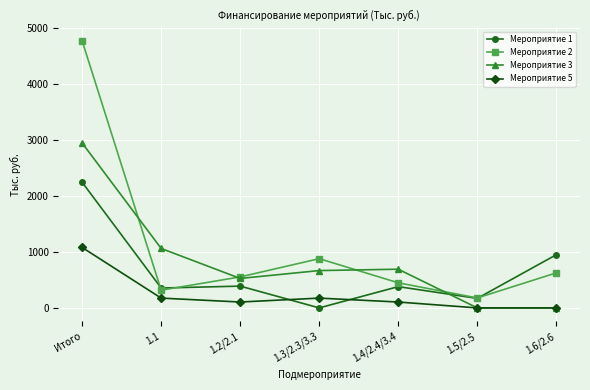

Count the number of categories in the chart.

7